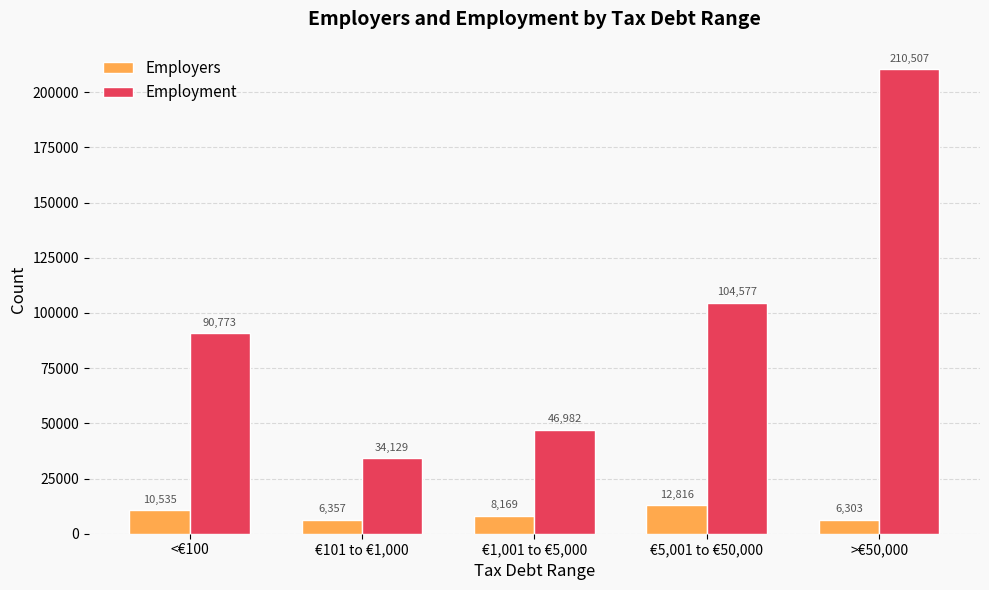

Where does the Employers series first go above 8169?

<€100